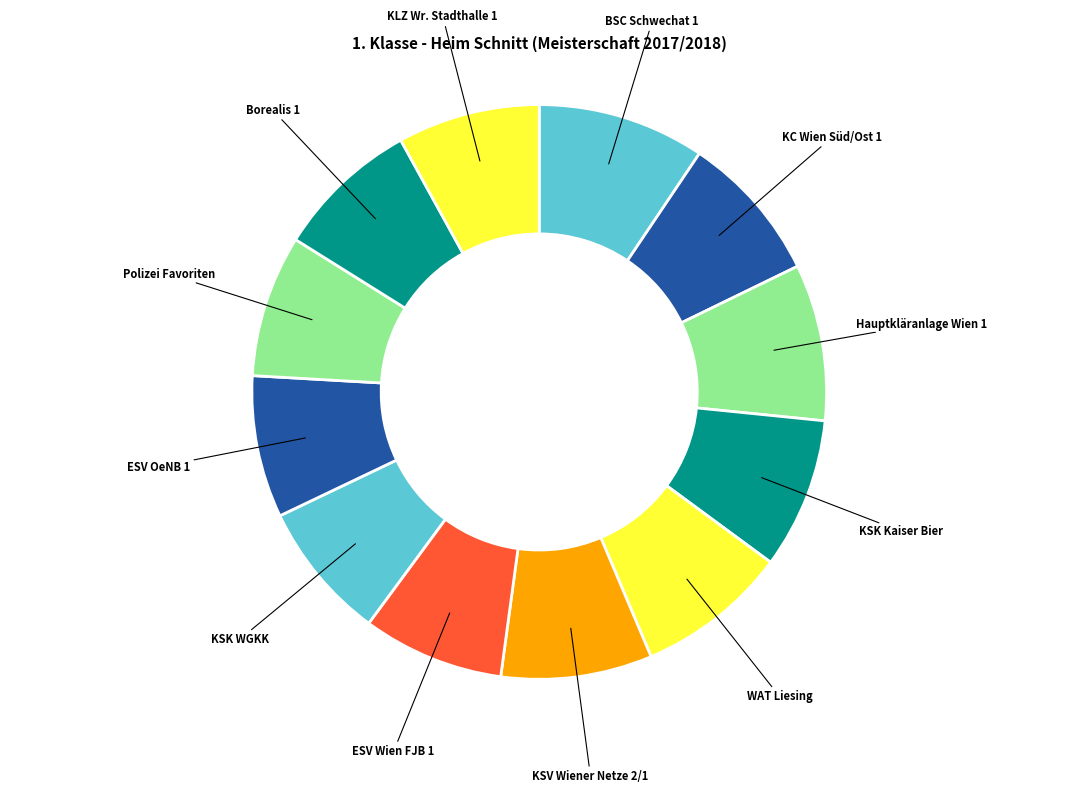

Which category has the biggest portion of the pie?

BSC Schwechat 1